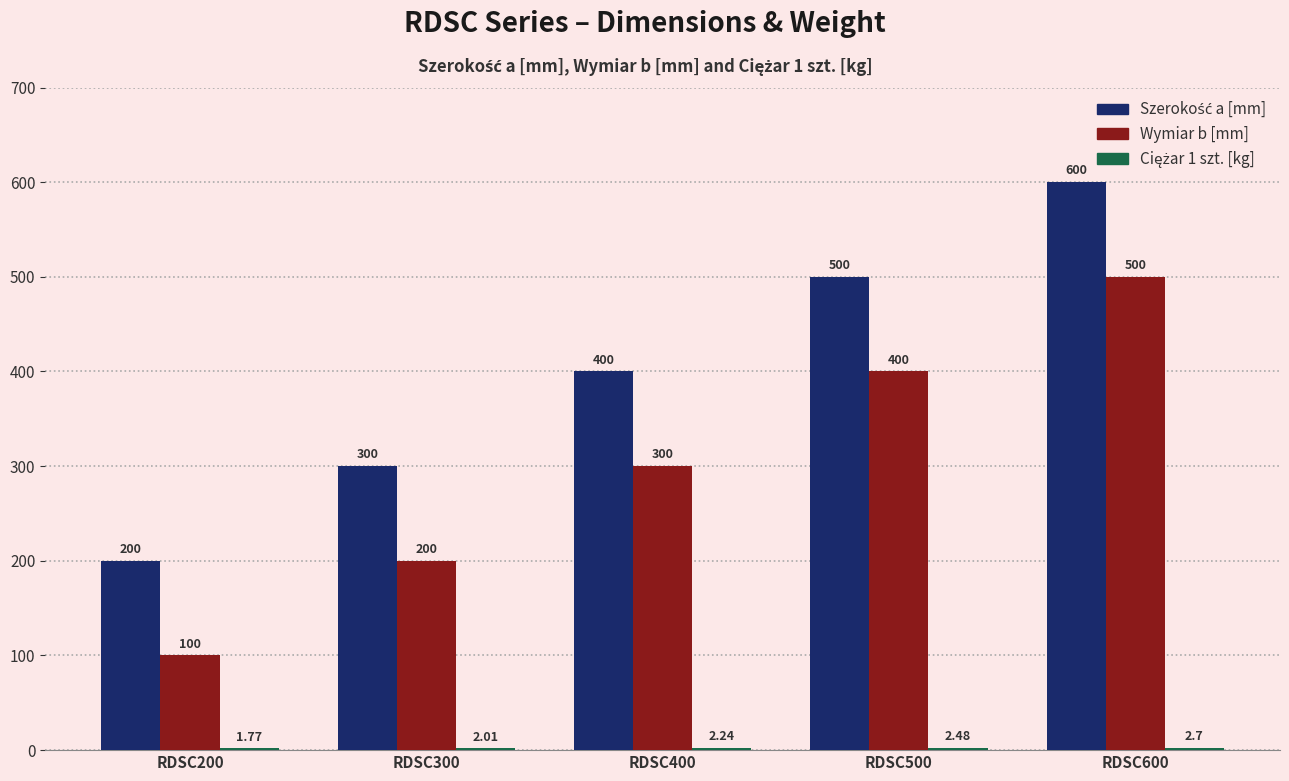

At which category is the sum across all series the highest?

RDSC600